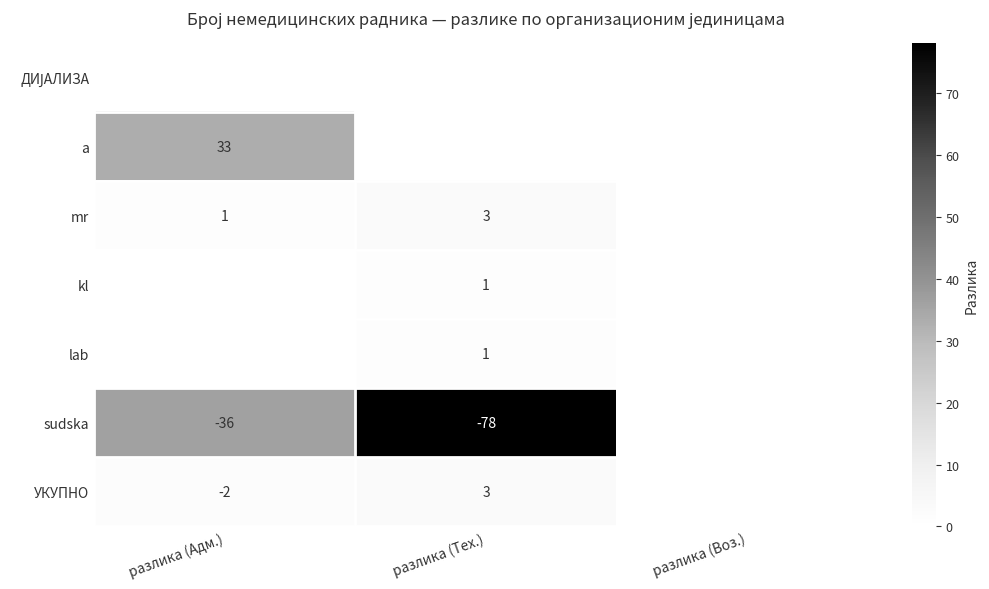

List the labels in order of mr value, smallest first.

разлика (Воз.), разлика (Адм.), разлика (Тех.)